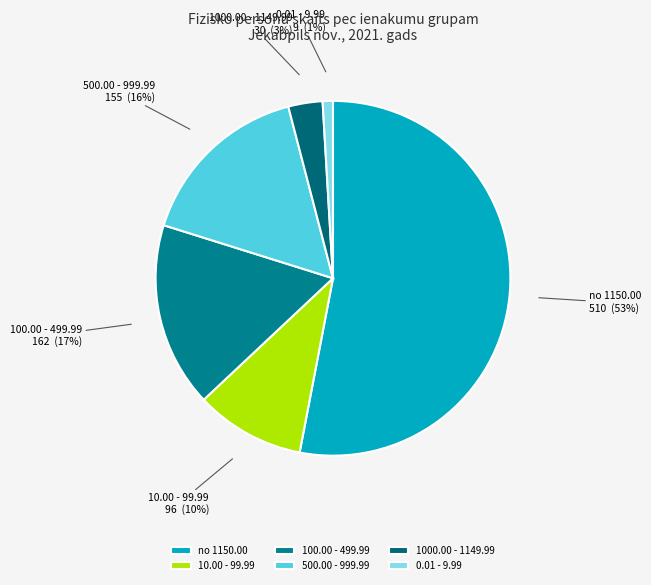

Which category has the smallest portion of the pie?

0.01 - 9.99